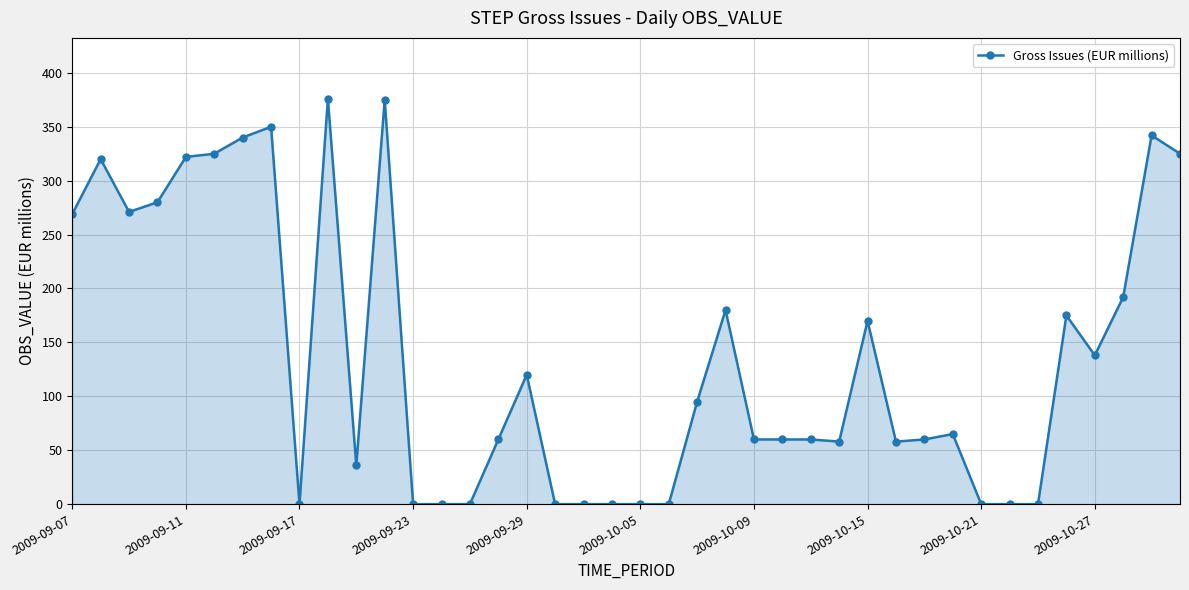

What is the greatest value displayed?

376